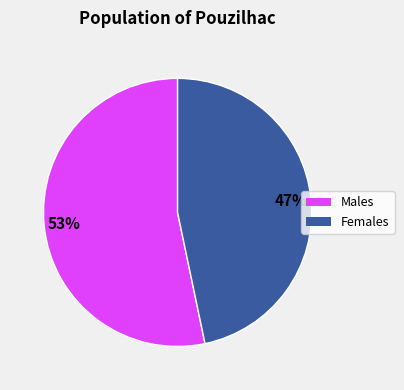

Is there a majority slice in this chart?

Yes